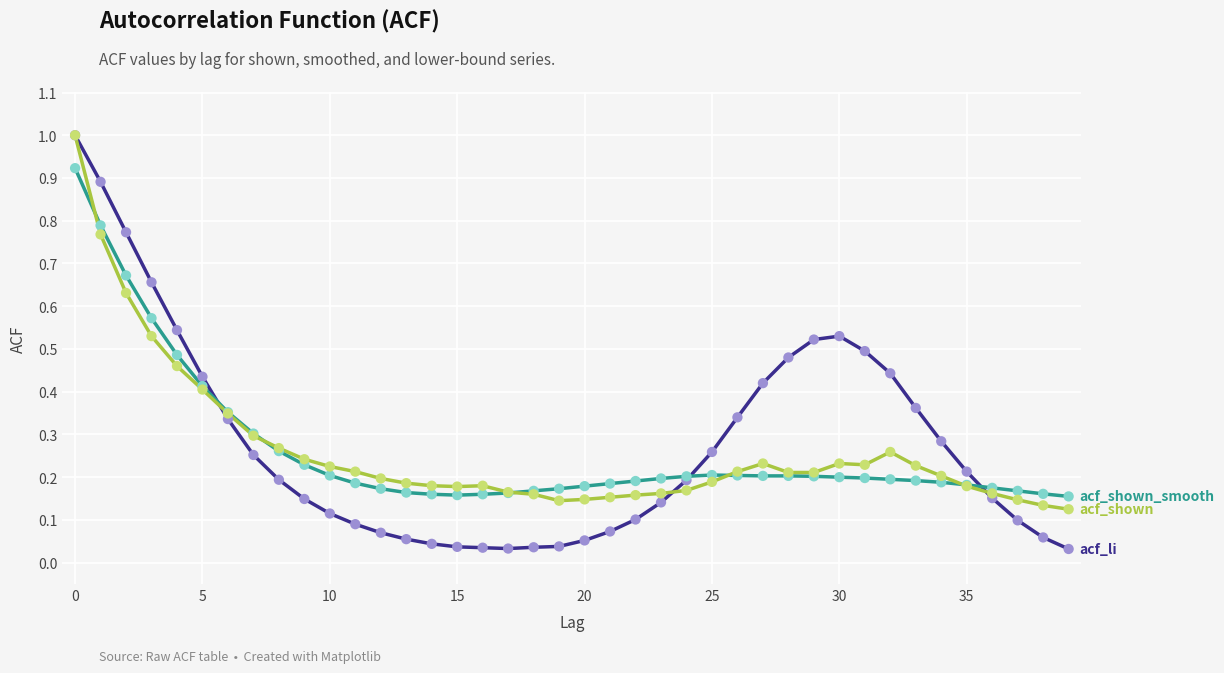

What is the maximum value shown in the chart?

1.0